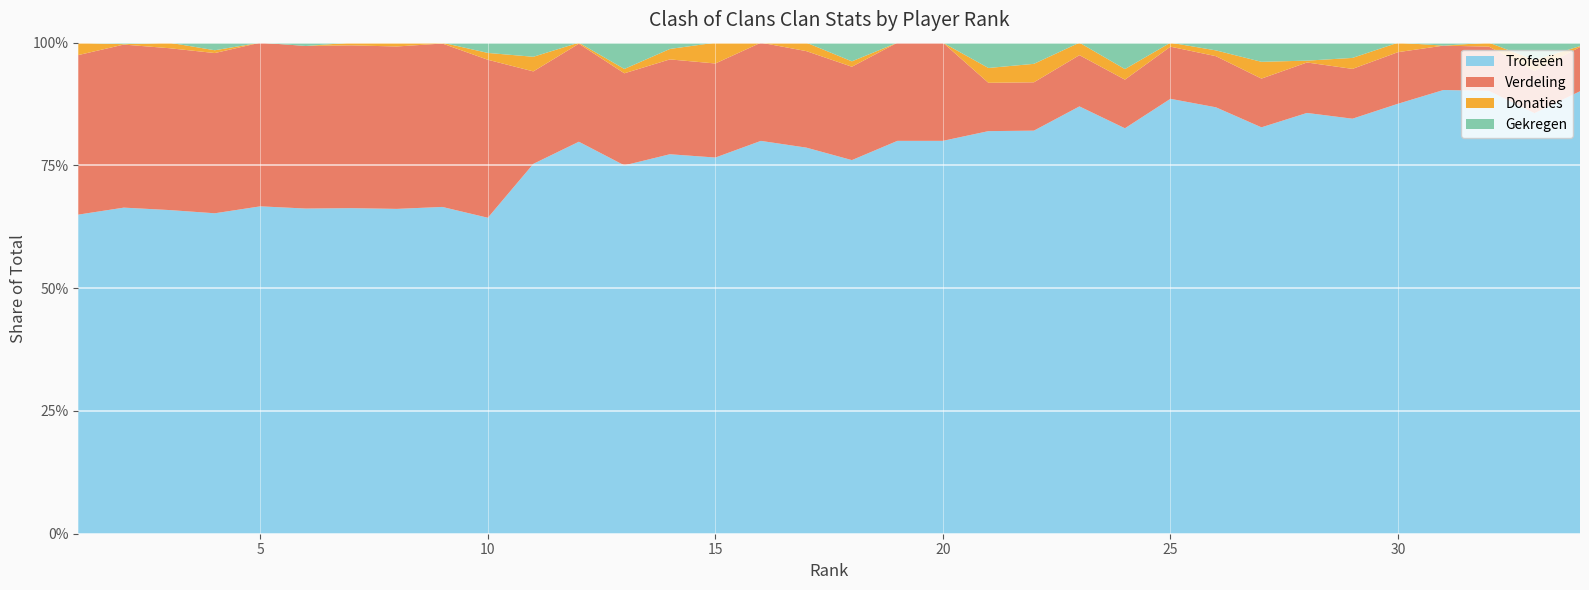

Reading right to left, transcribe all the data shown in this chart.

Trofeeën: 34=5100	33=5593	32=5777	31=6000	30=6292	29=6534	28=6557	27=6582	26=6623	25=6733	24=6755	23=6773	22=6855	21=7000	20=7071	19=7186	18=7203	17=7206	16=7216	15=7228	14=7234	13=7287	12=7305	11=7338	10=7392	9=7500	8=7514	7=7571	6=7849	5=8009	4=8452	3=8530	2=8530	1=9000
Verdeling: 34=510	33=559	32=577	31=600	30=755	29=784	28=786	27=789	26=794	25=807	24=810	23=812	22=822	21=840	20=1767	19=1796	18=1800	17=1801	16=1804	15=1807	14=1808	13=1821	12=1826	11=1834	10=3696	9=3750	8=3757	7=3785	6=3924	5=4004	4=4226	3=4265	2=4265	1=4500
Donaties: 34=10	33=148	32=52	31=0	30=139	29=173	28=29	27=272	26=90	25=62	24=176	23=198	22=314	21=258	20=0	19=0	18=104	17=158	16=0	15=400	14=199	13=86	12=20	11=290	10=160	9=20	8=88	7=63	6=0	5=0	4=74	3=146	2=10	1=350
Gekregen: 34=40	33=230	32=0	31=40	30=0	29=240	28=280	27=310	26=120	25=0	24=440	23=0	22=360	21=440	20=0	19=0	18=360	17=0	16=0	15=0	14=120	13=520	12=0	11=280	10=240	9=0	8=0	7=0	6=80	5=0	4=200	3=0	2=40	1=0